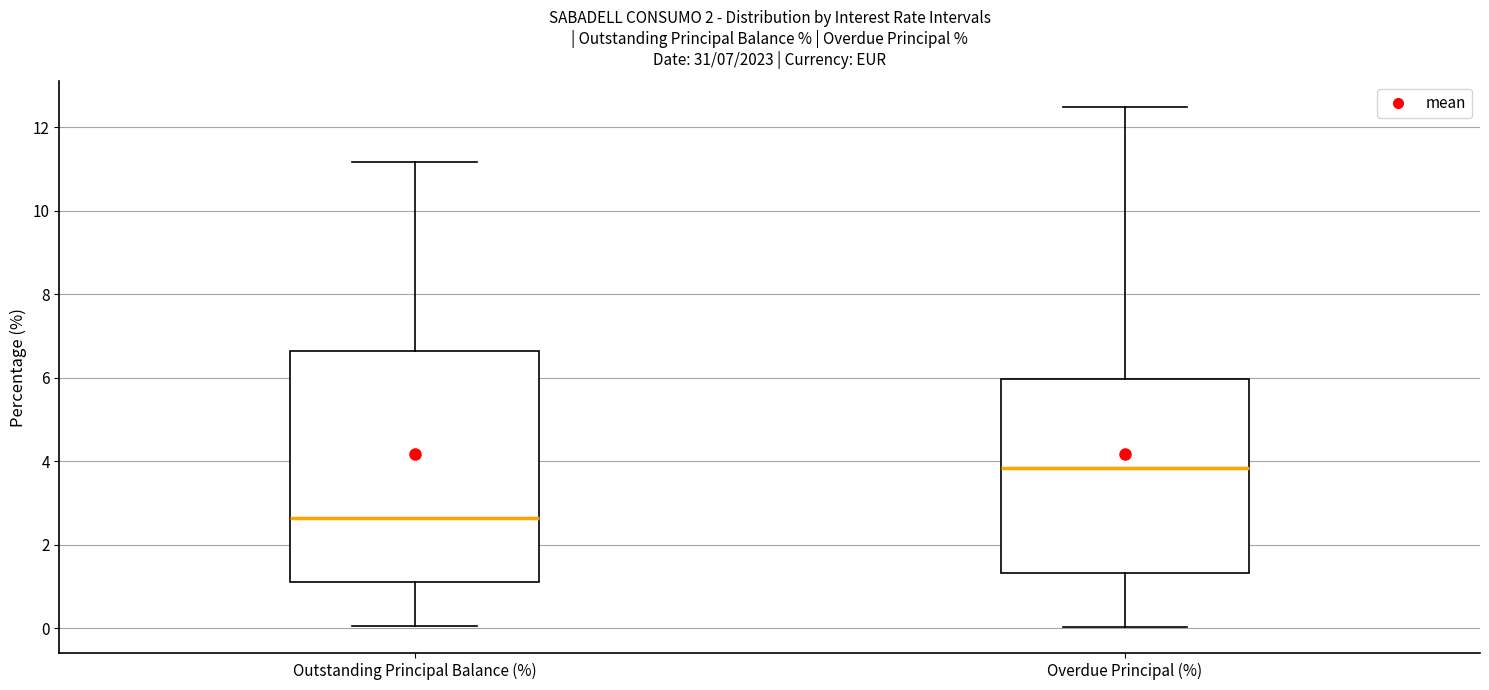

Which box is the tallest, from its lower edge to its upper edge?

Outstanding Principal Balance (%)